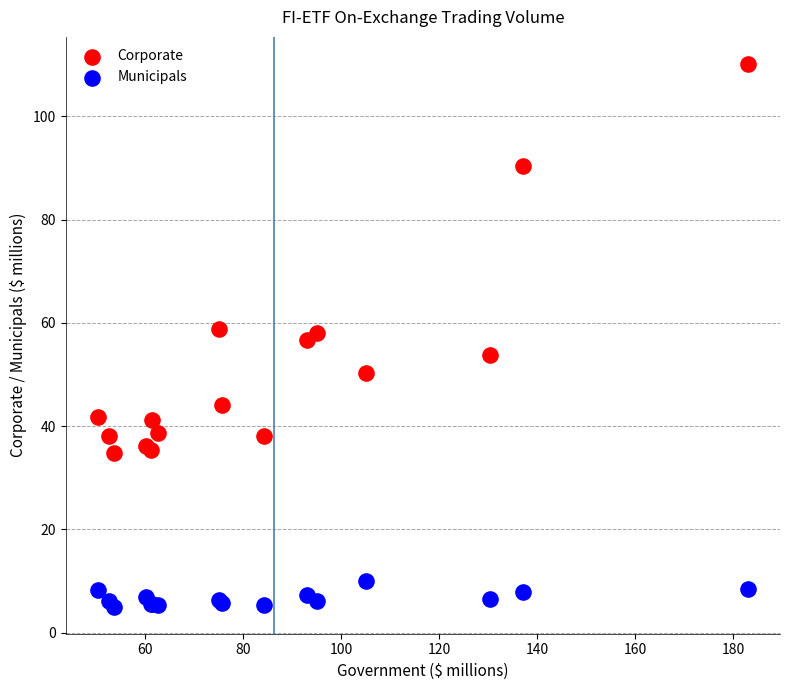

What are all the series names shown in the legend?

Corporate, Municipals